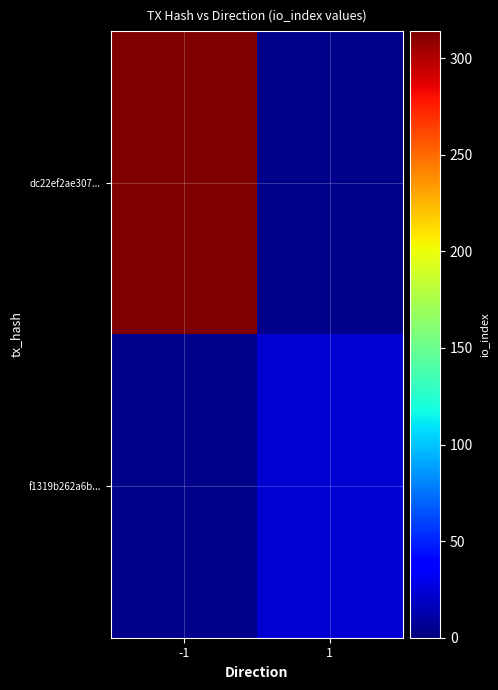

What is the spread (max minus min) of values at direction?

2